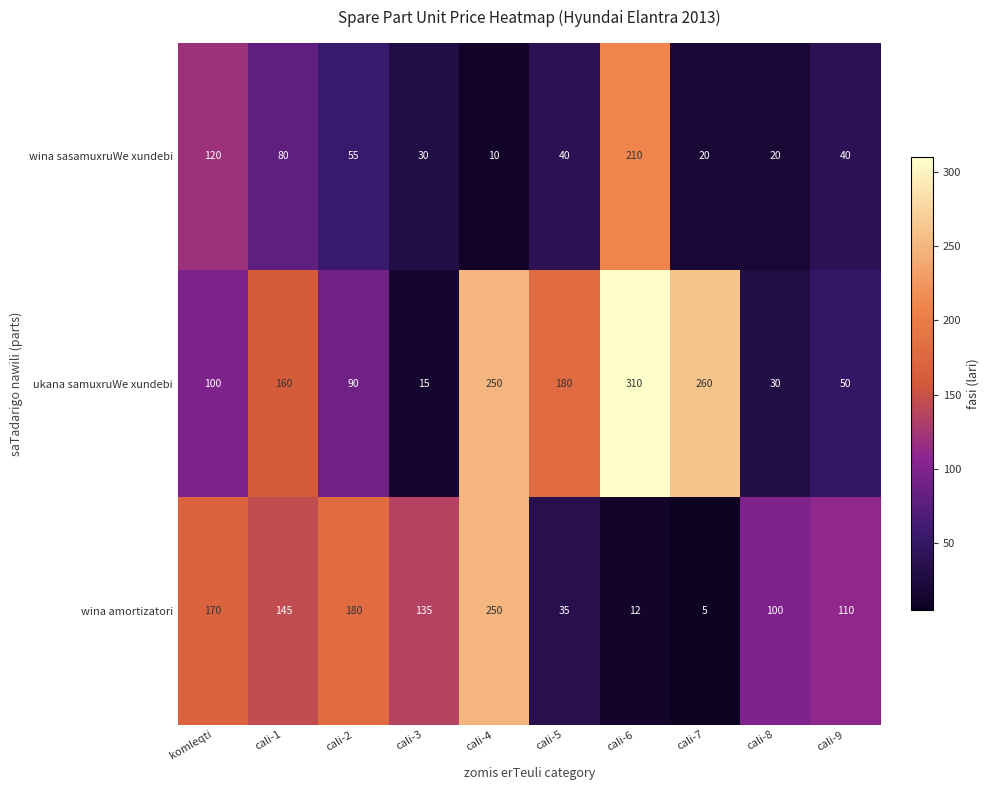

Is it true that wina amortizatori equals 20 at cali-6?

False